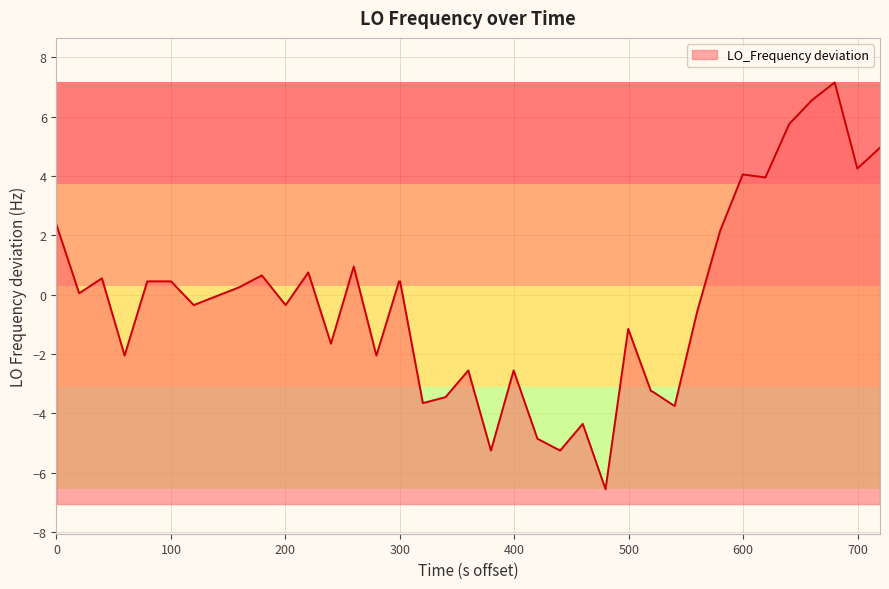

How many data points are less than 0?

20